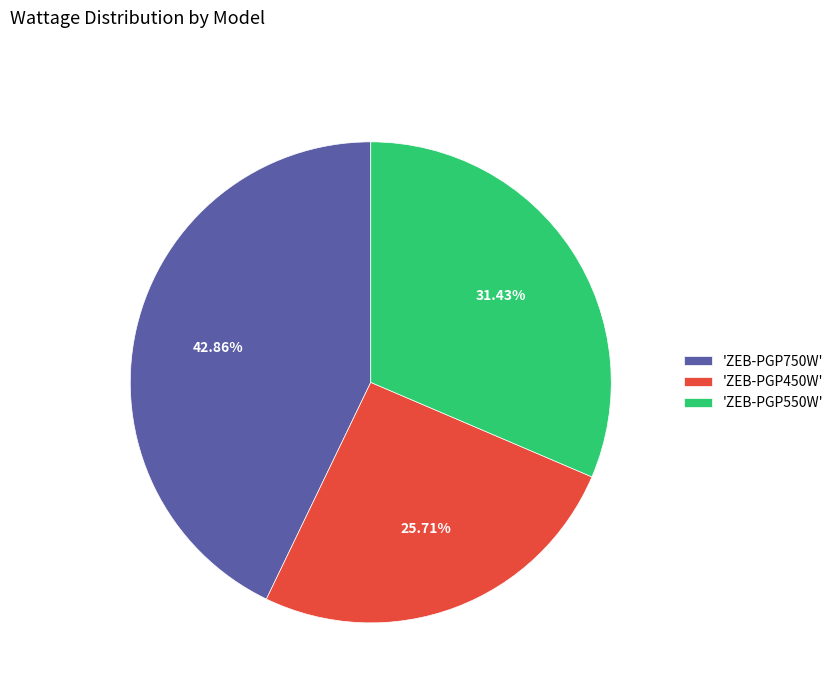

To the nearest percent, what is the difference between the largest and smallest slice percentages?

17%